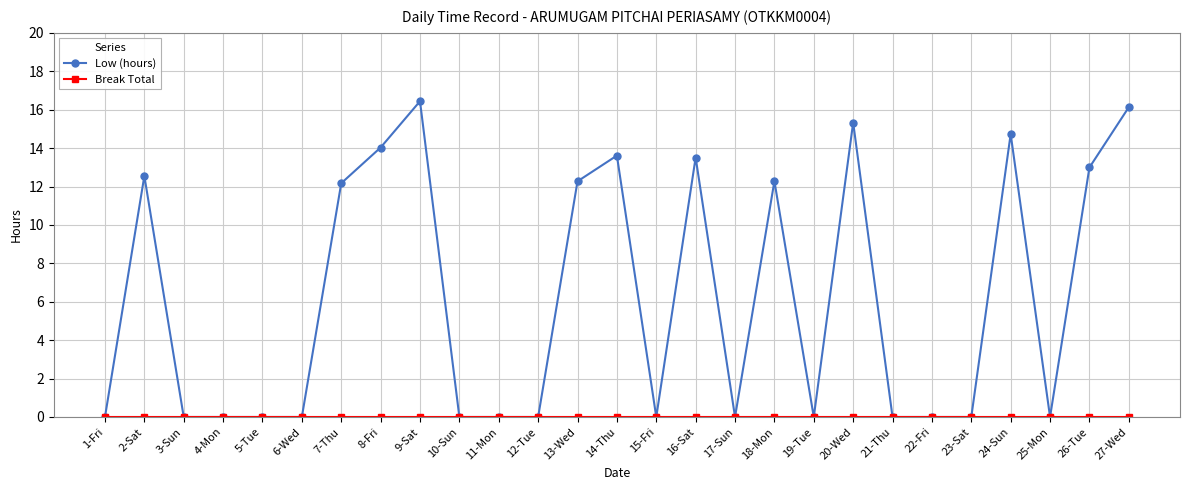

What is the greatest value displayed?

16.4